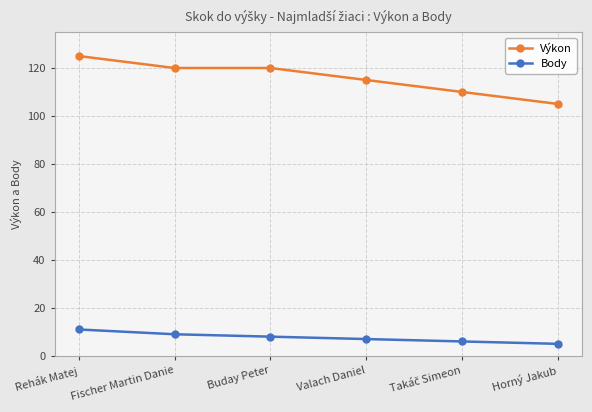

True or false: Výkon has a value of 120 at Buday Peter.

True